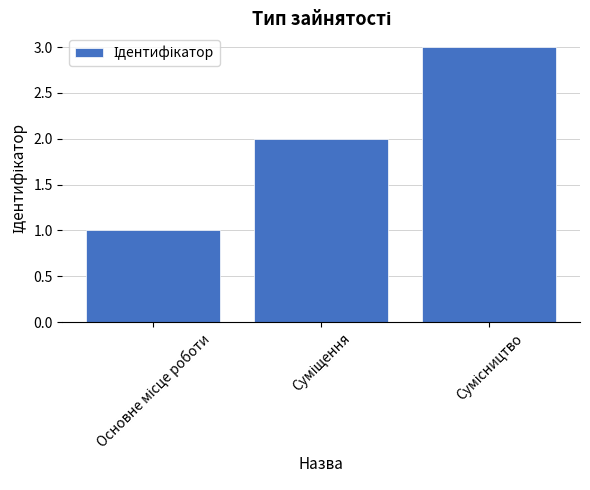

How many values are between 1 and 3?

3